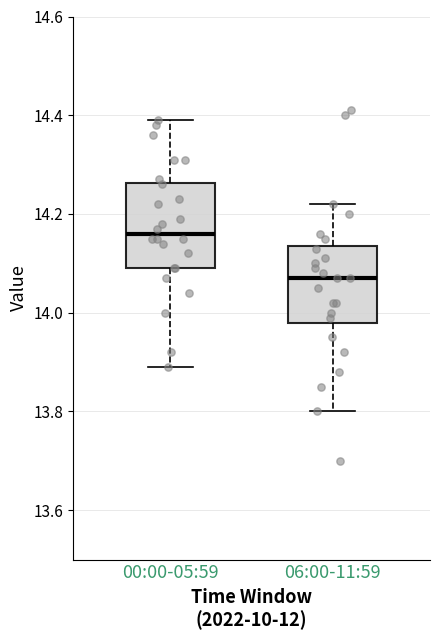

Where is the lower edge of the box for 00:00-05:59 on the y-axis? The values are not printed on the chart, so give them approximately, as read against the axis.

14.10